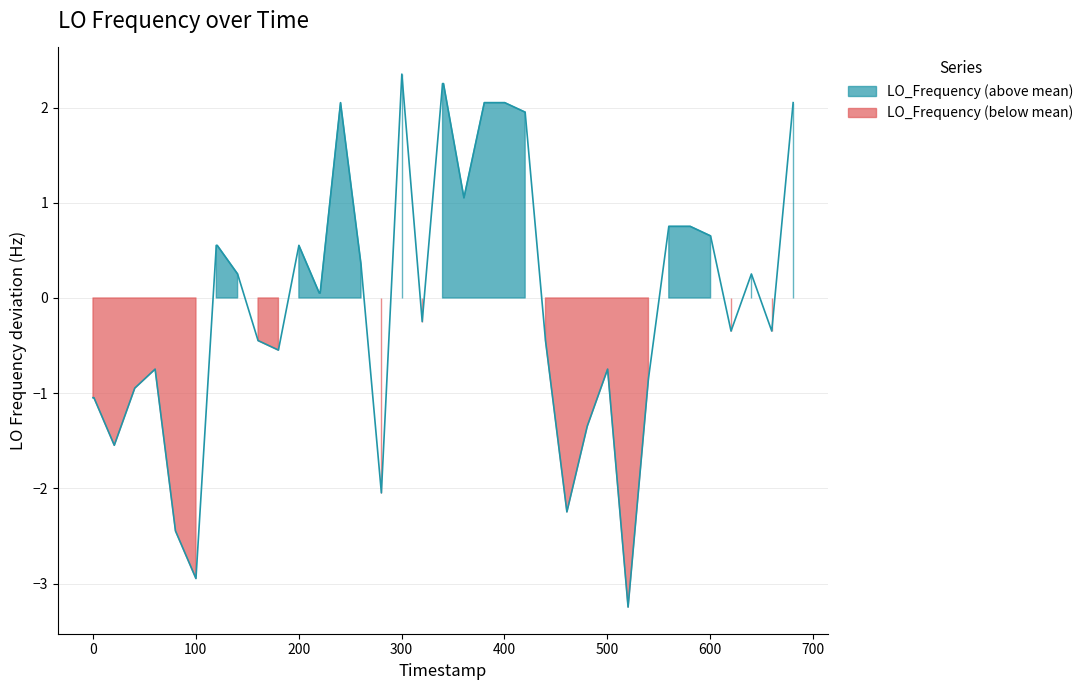

What is the greatest value displayed?

2.4